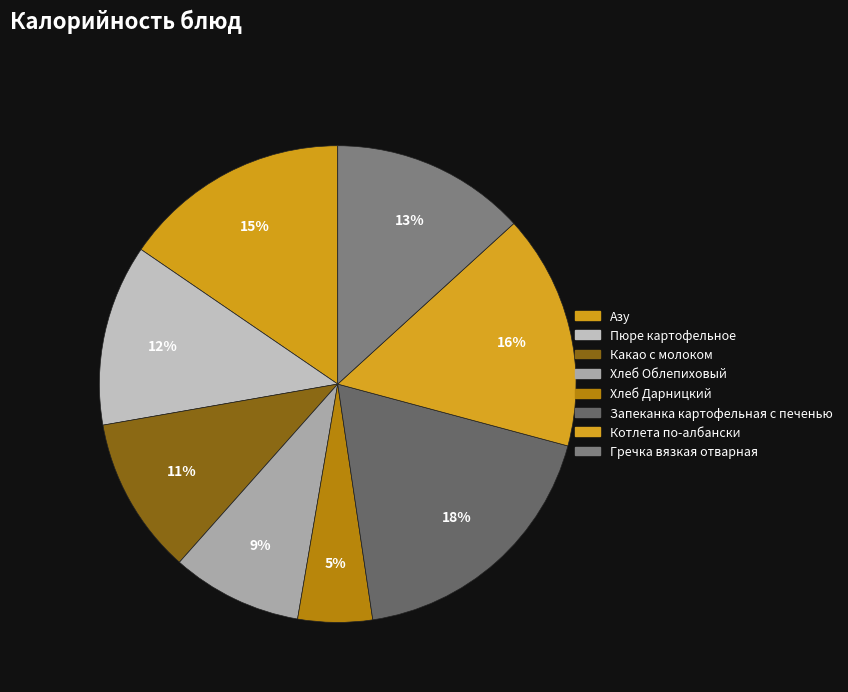

How many slices are in this pie chart?

8